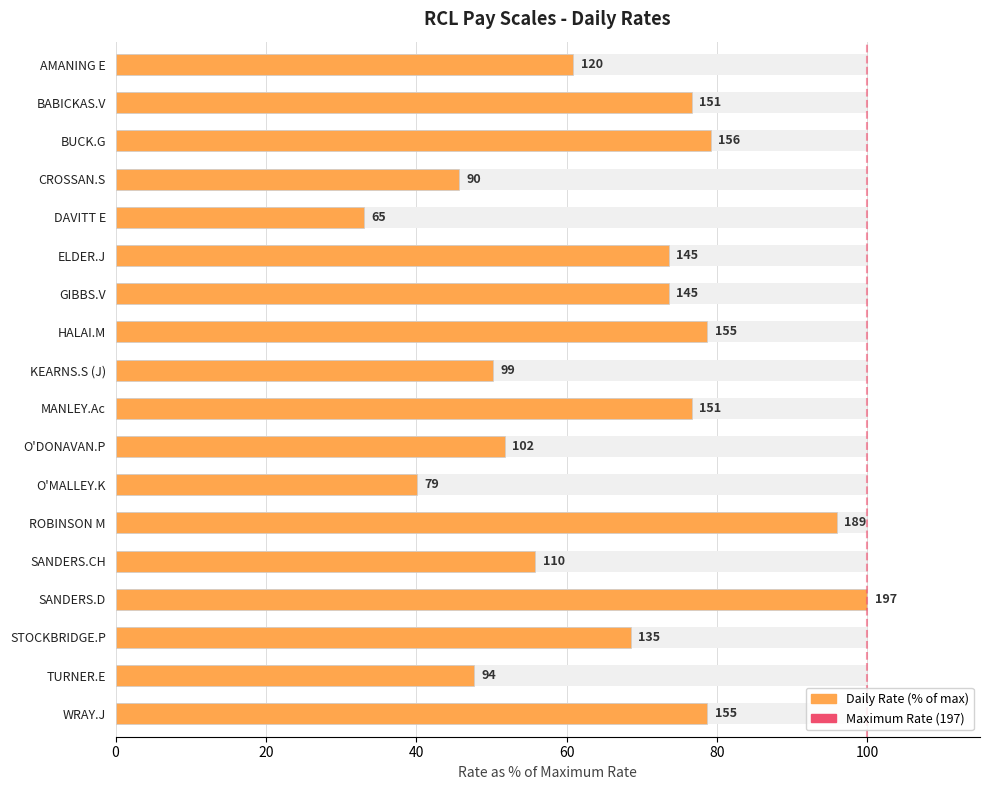

What is the ratio of the value at SANDERS.D to the value at BABICKAS.V?

1.3